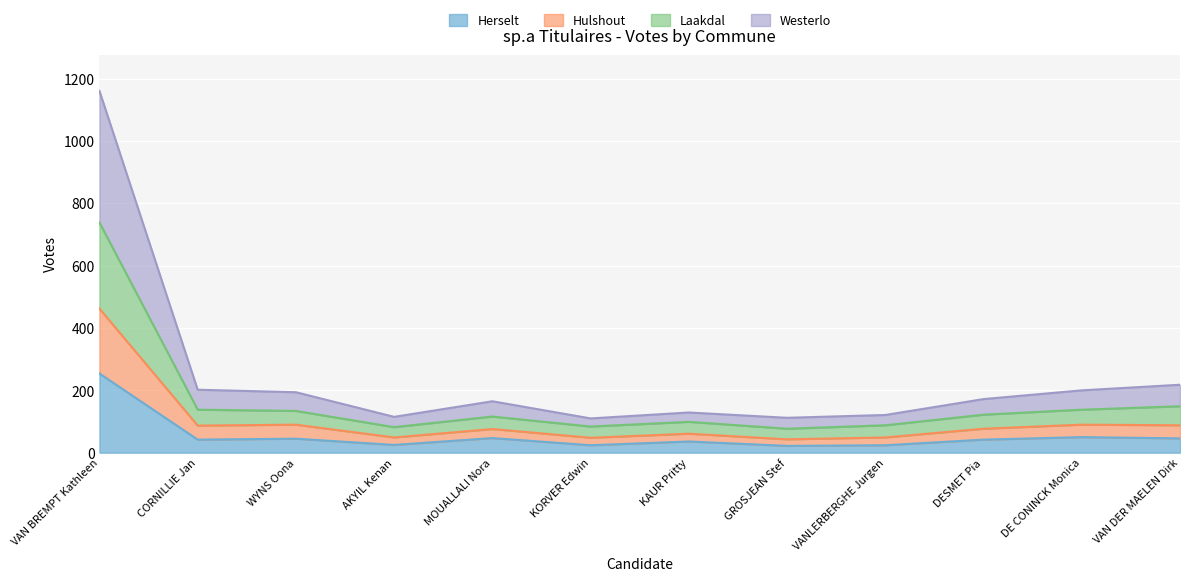

What is the label of the 9th point from the left?

VANLERBERGHE Jurgen